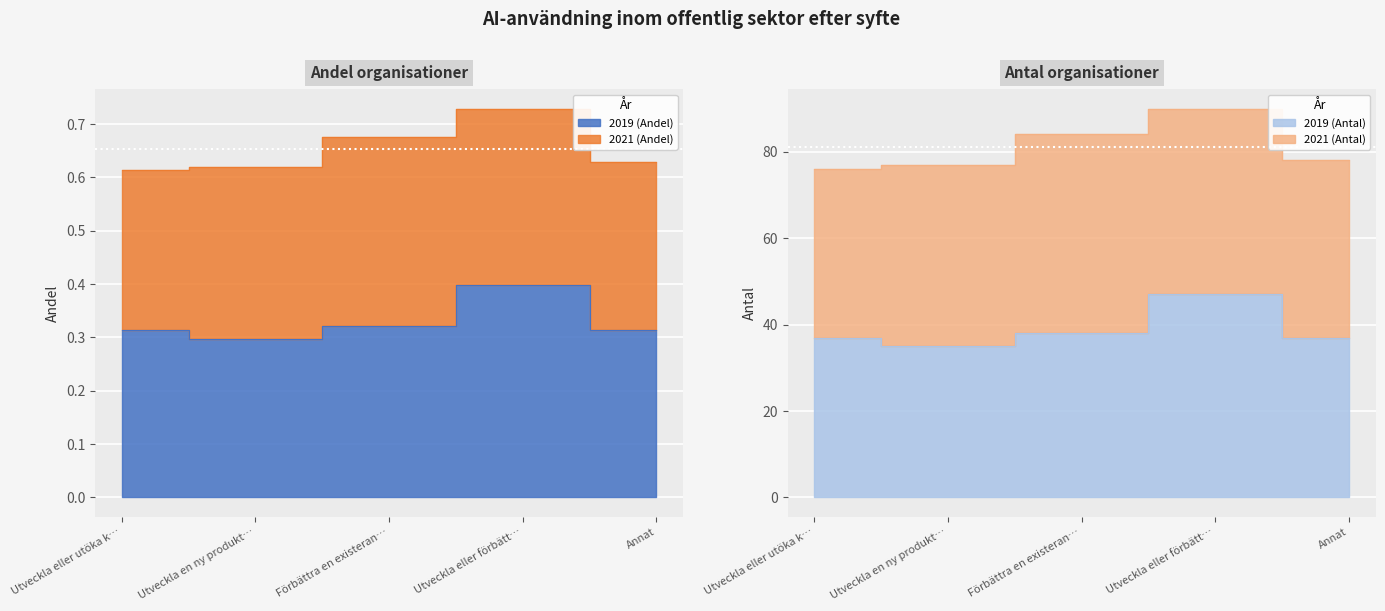

Rank the categories by value from highest to lowest.

Utveckla eller förbätt…, Förbättra en existeran…, Utveckla eller utöka k…, Annat, Utveckla en ny produkt…